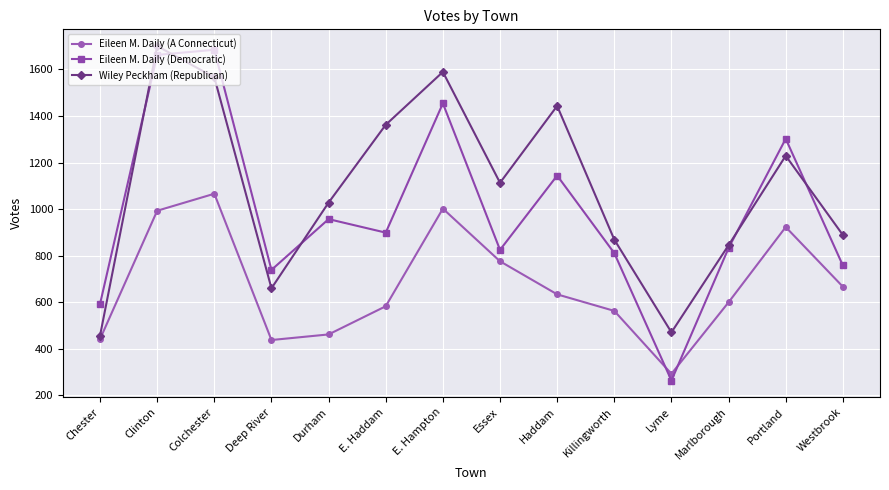

Rank the series at Portland from highest to lowest value.

Eileen M. Daily (Democratic), Wiley Peckham (Republican), Eileen M. Daily (A Connecticut)